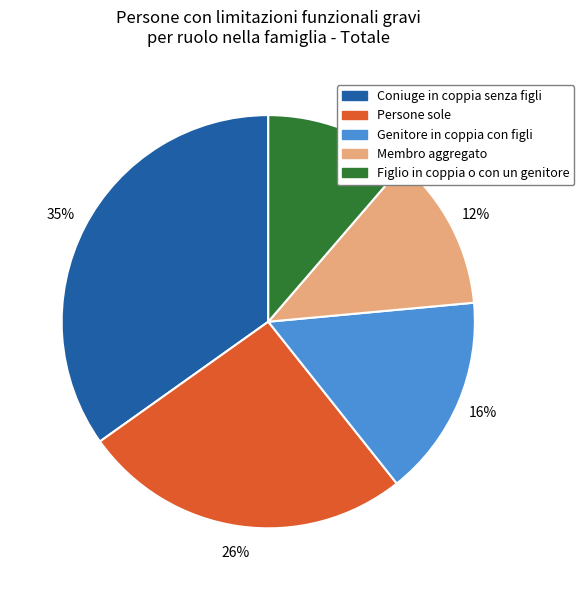

Which slice is the largest?

Coniuge in coppia senza figli